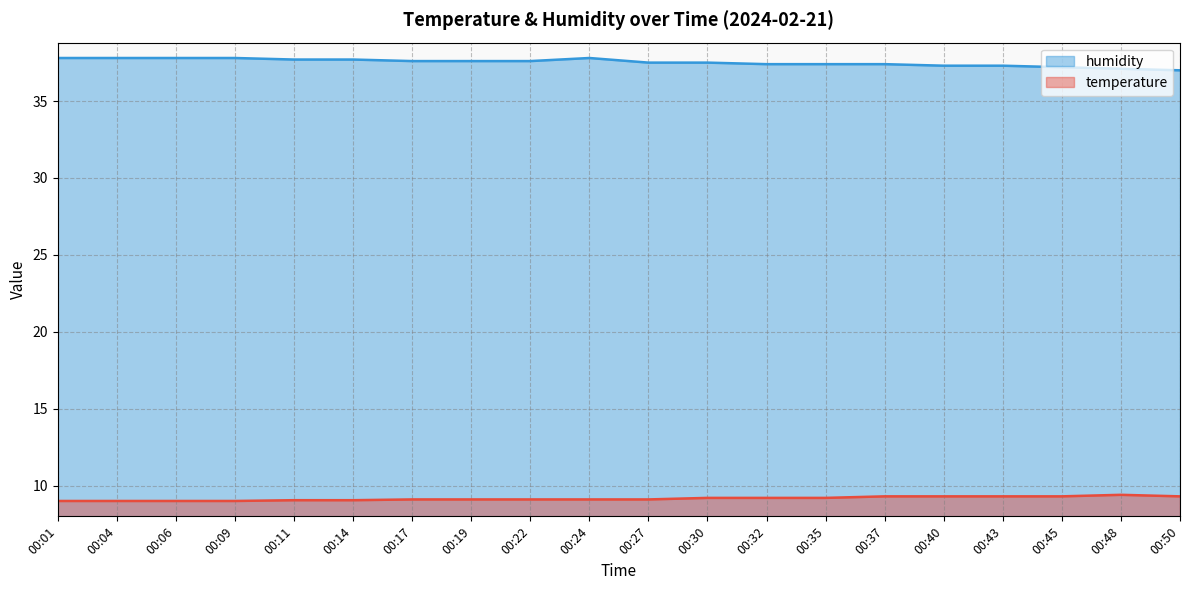

What is the spread (max minus min) of values at 00:19?

28.5